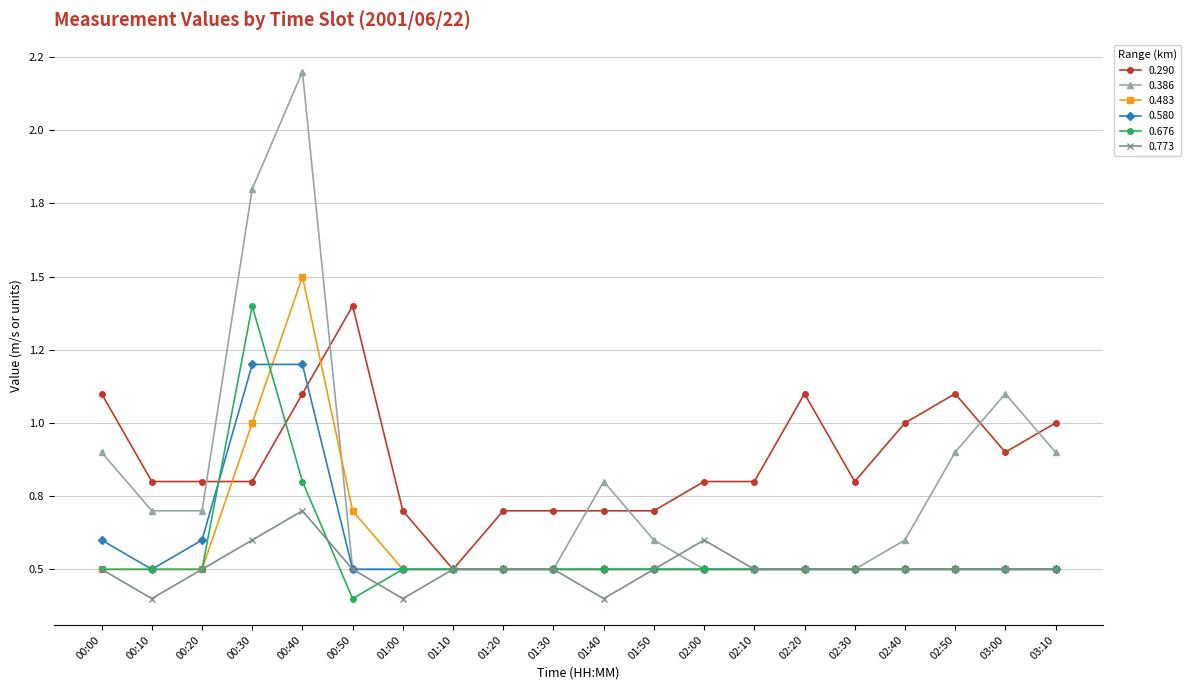

Is this an area chart (filled region under the line)?

No